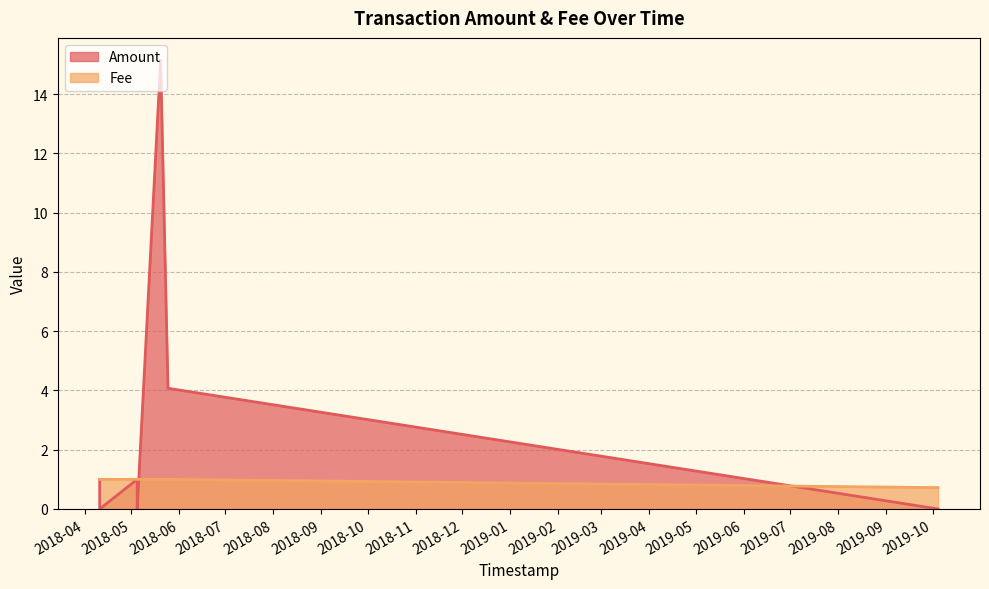

Between 2018-05-24 22:08:17 and 2018-05-05 01:02:38, which is larger?

2018-05-24 22:08:17